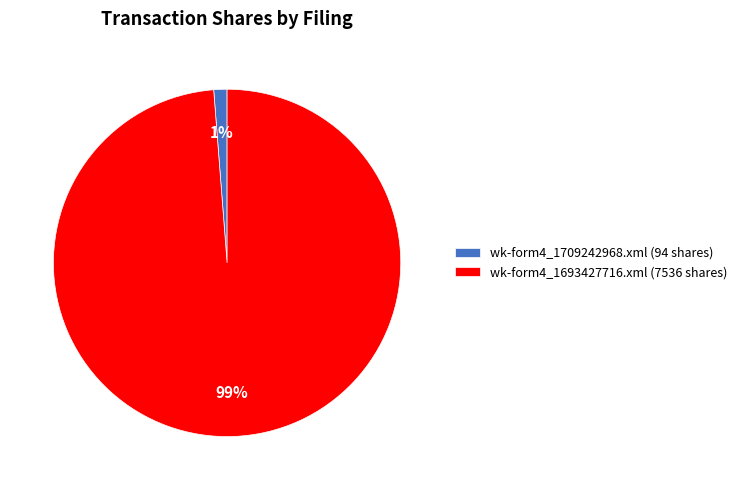

To the nearest percent, what percentage of the pie is wk-form4_1693427716.xml?

99%